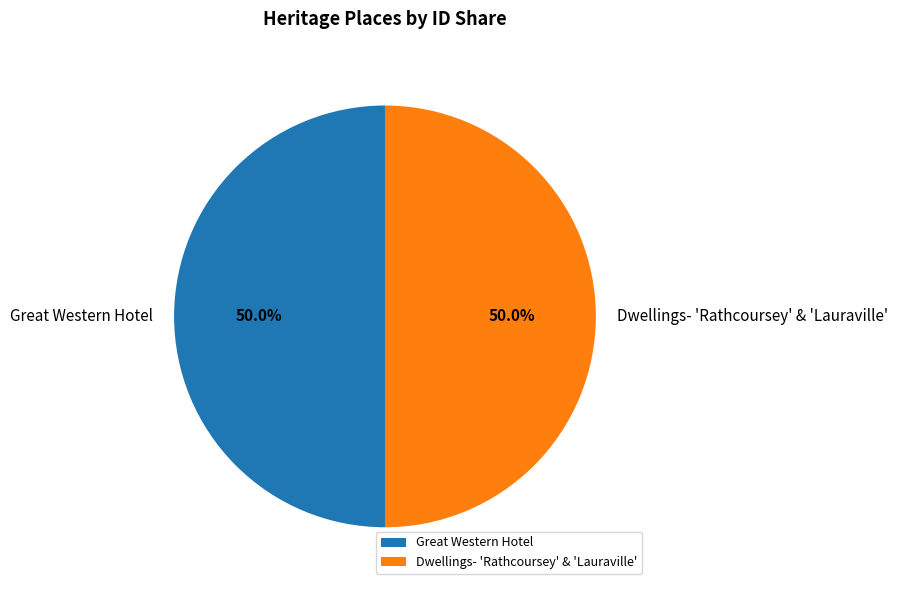

To the nearest percent, what is the average slice percentage?

50%